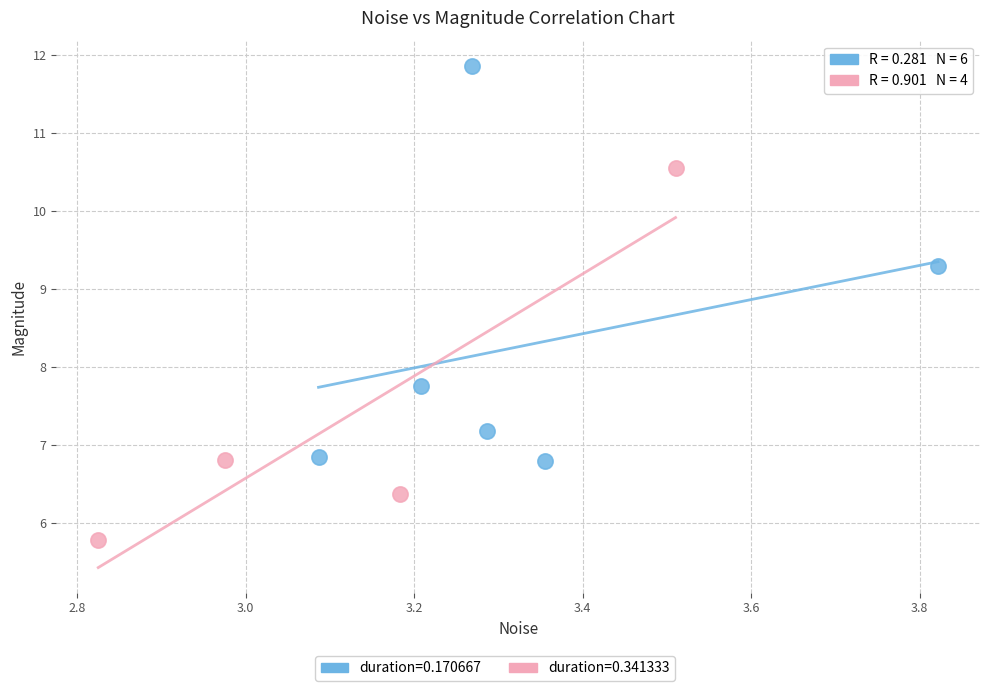

Which series reaches the minimum Y coordinate?

duration=0.341333